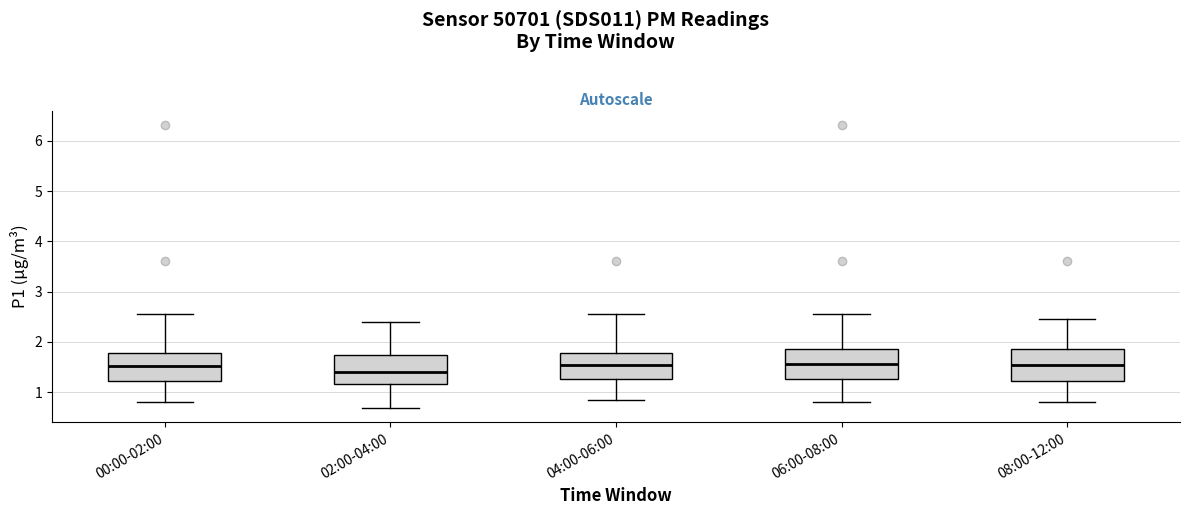

Where is the upper edge of the box for 08:00-12:00 on the y-axis? The values are not printed on the chart, so give them approximately, as read against the axis.

1.9